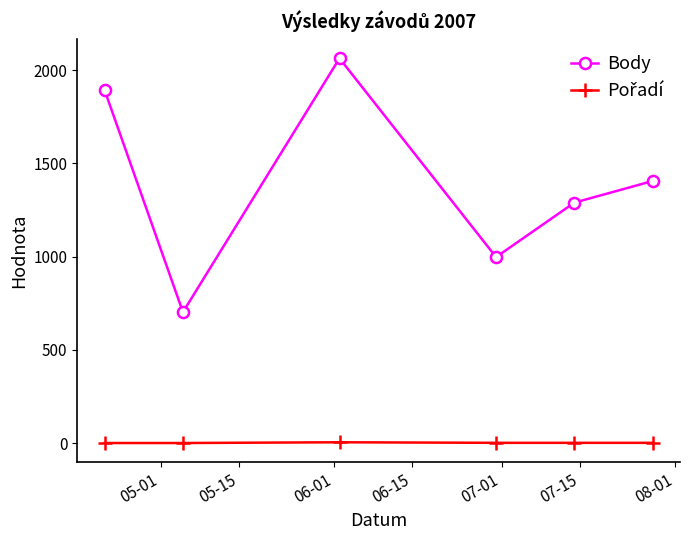

Which series has the largest total across all categories?

Body